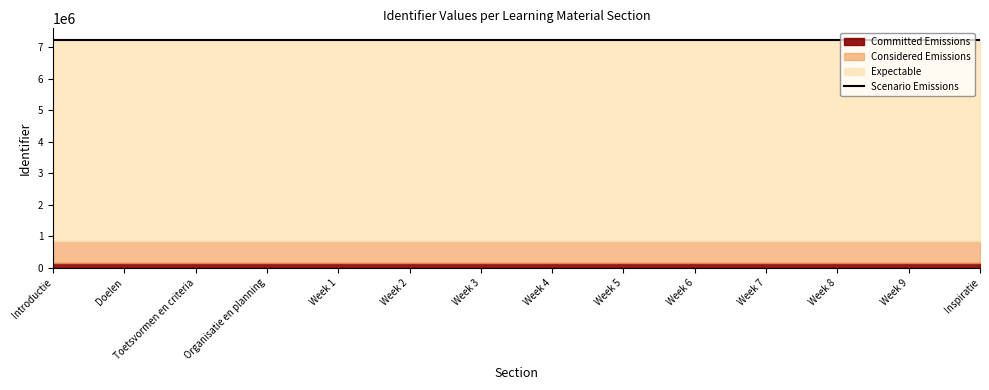

What is the label of the 4th point from the left?

Organisatie en planning